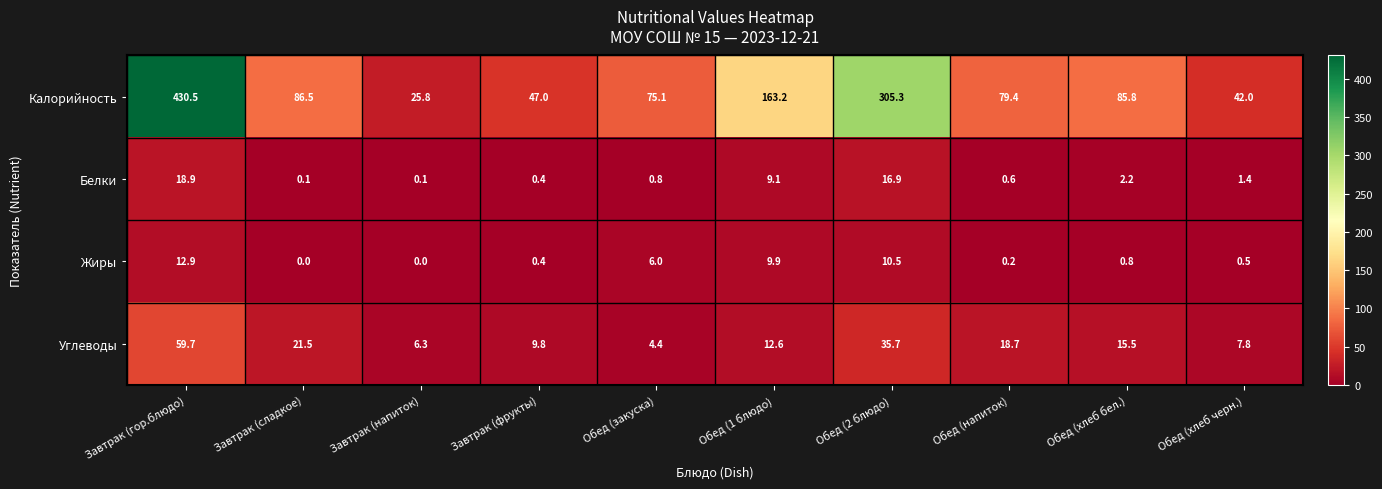

Which series has the largest total across all categories?

Калорийность